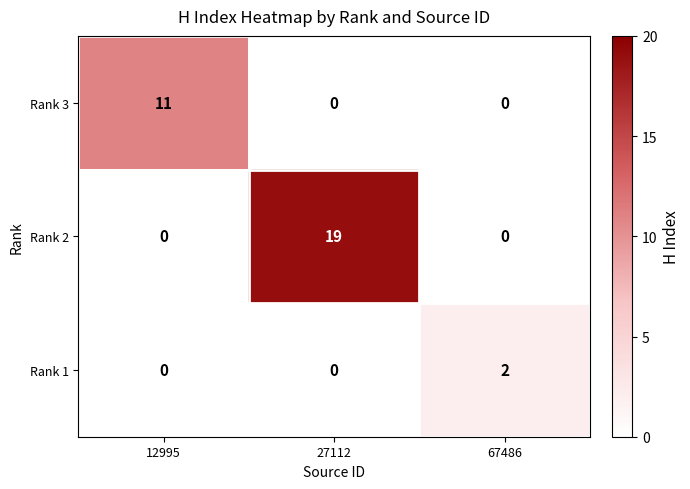

At which label does Rank 3 reach its peak?

12995